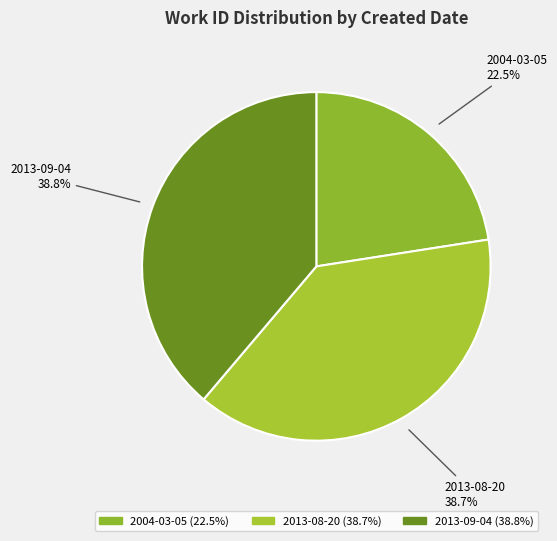

What percentage is the 2013-09-04 slice, to the nearest percent?

39%